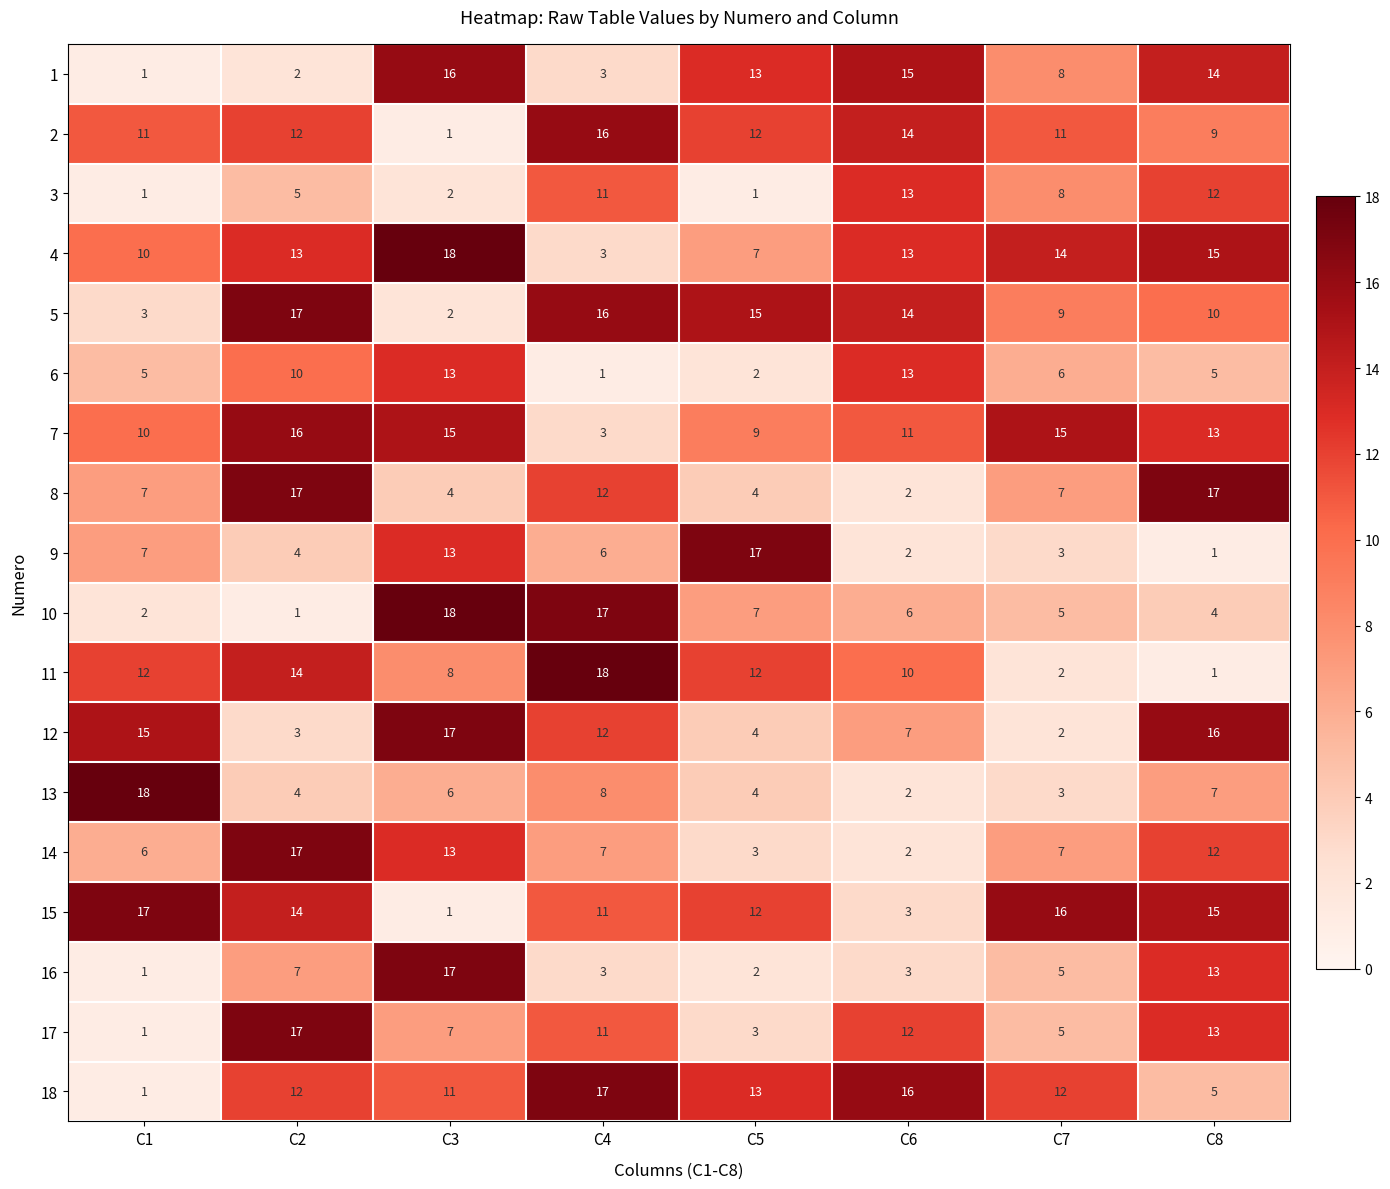

What is the approximate value of 3 at C8, to the nearest 10?

10